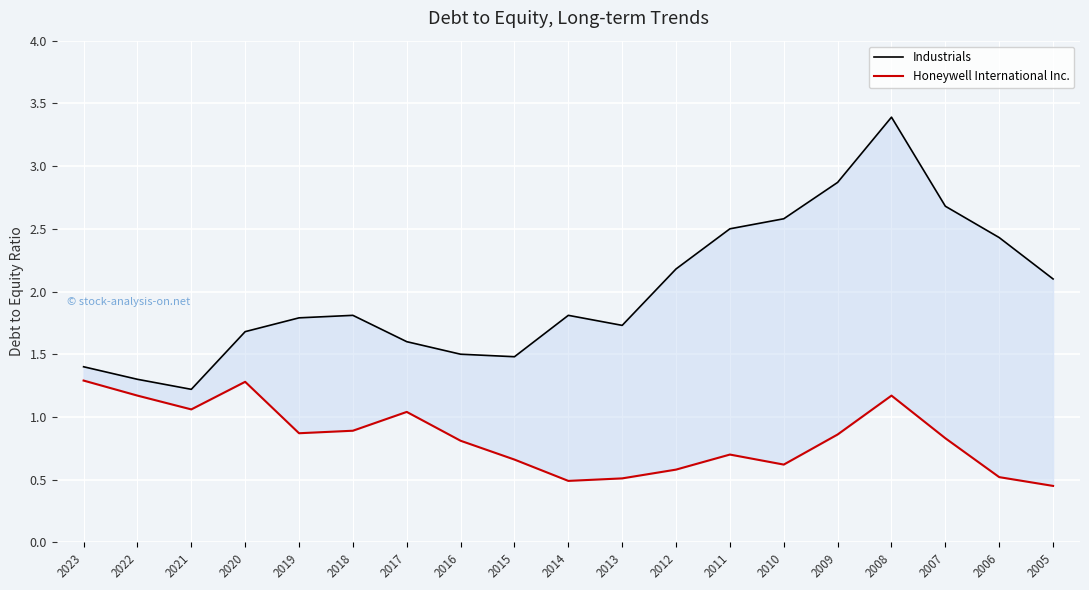

At how many categories does at least one series exceed 3?

1